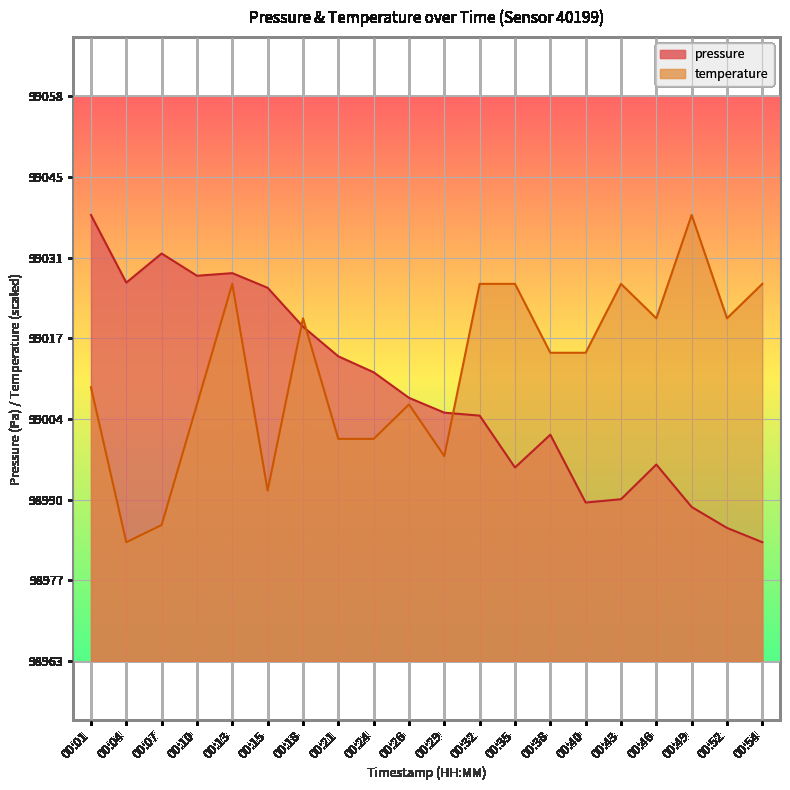

What is the minimum value shown in the chart?

98983.1